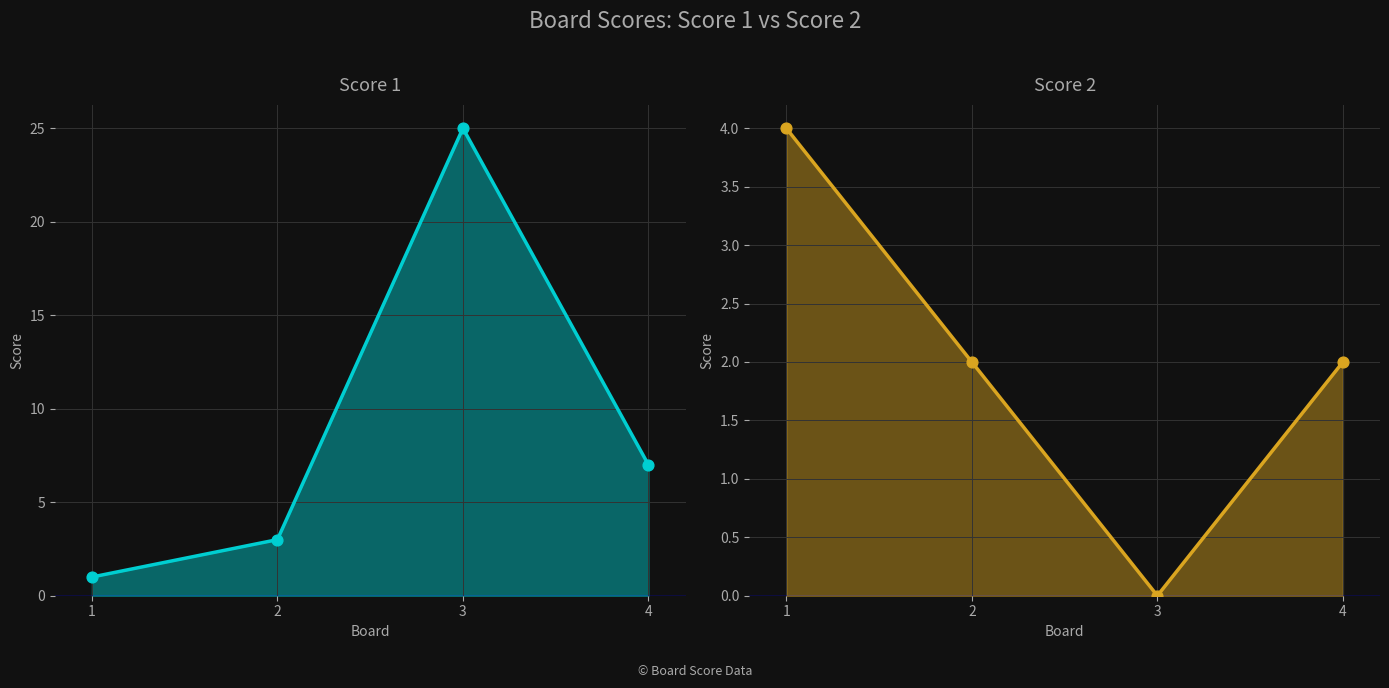

At how many categories does at least one series exceed 11?

1